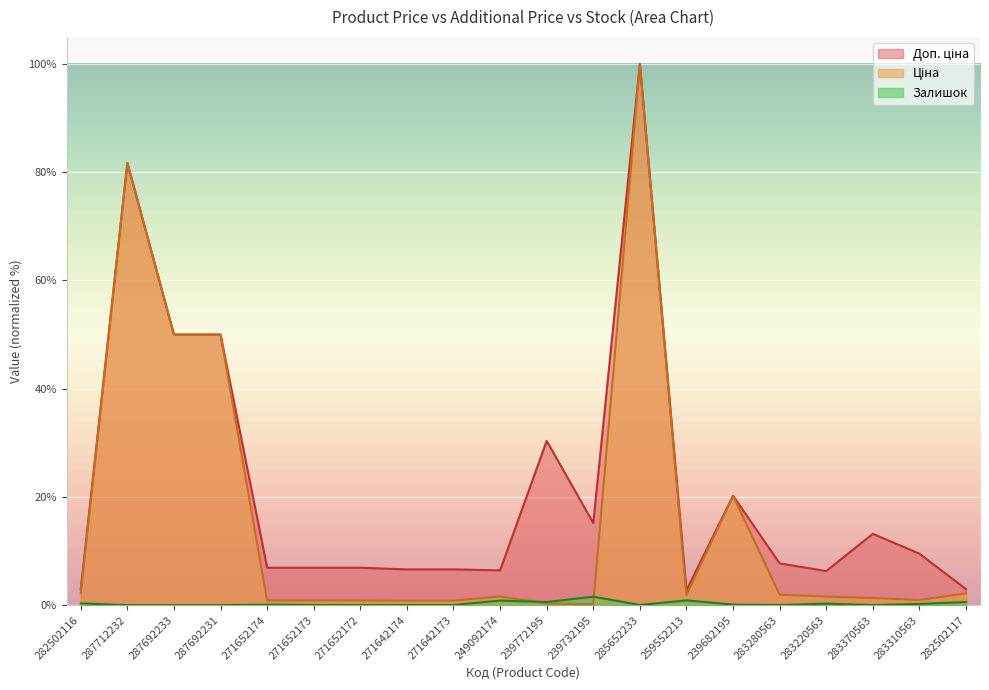

What is the total value across all series at 249092174?

8.9